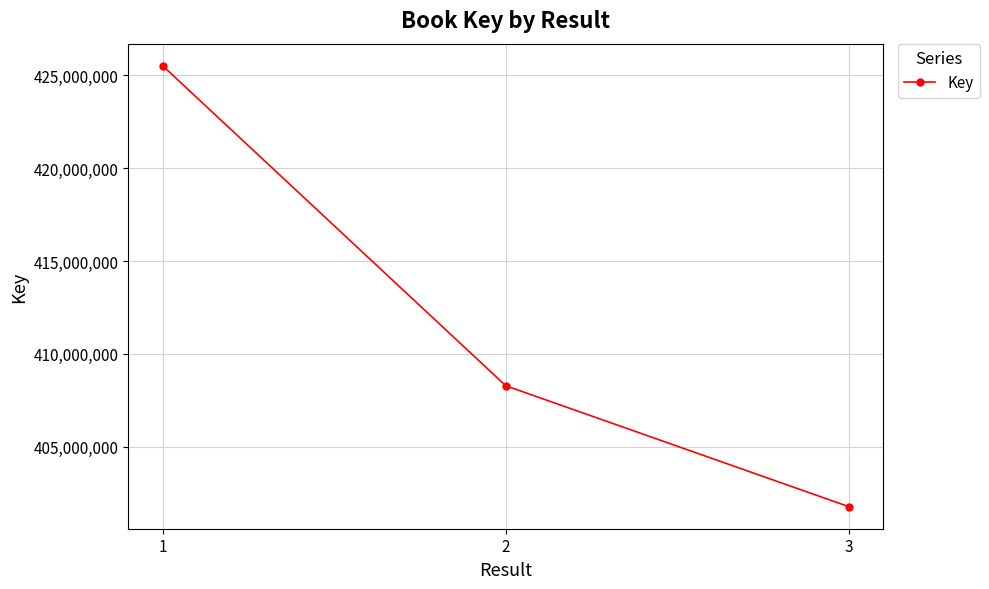

At which category does the chart reach its minimum across all series?

3